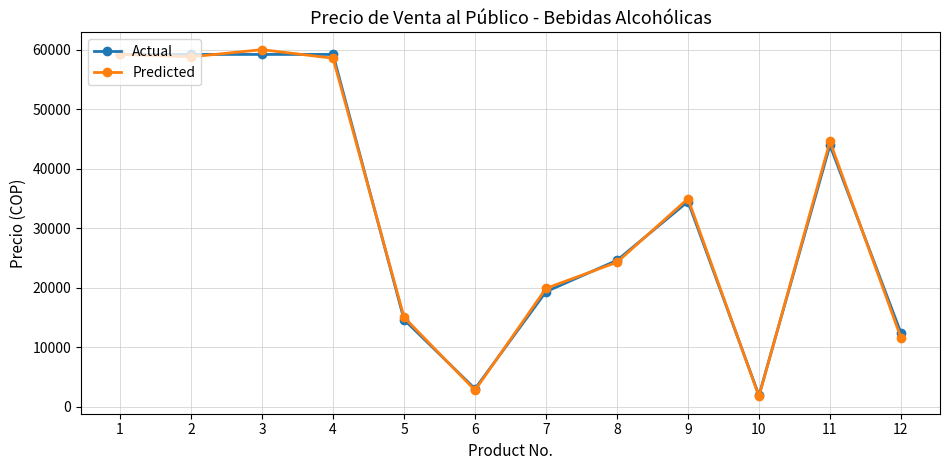

List the series in order of their peak value, lowest first.

Actual, Predicted